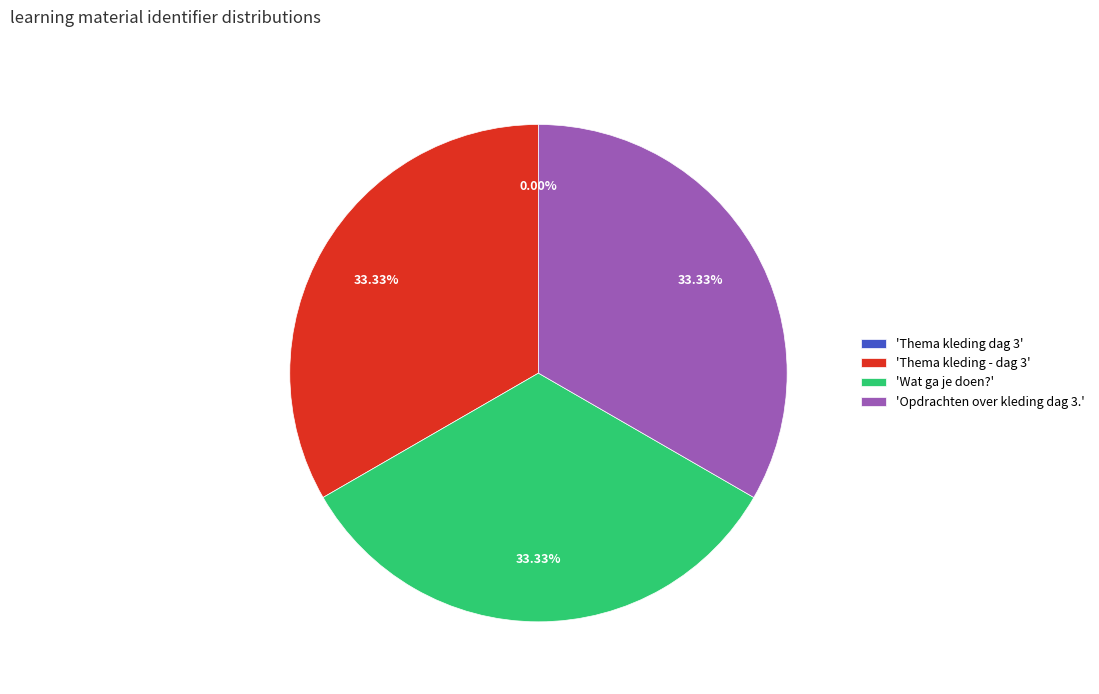

Do 'Thema kleding - dag 3' and 'Opdrachten over kleding dag 3.' together represent more than half of the pie?

Yes